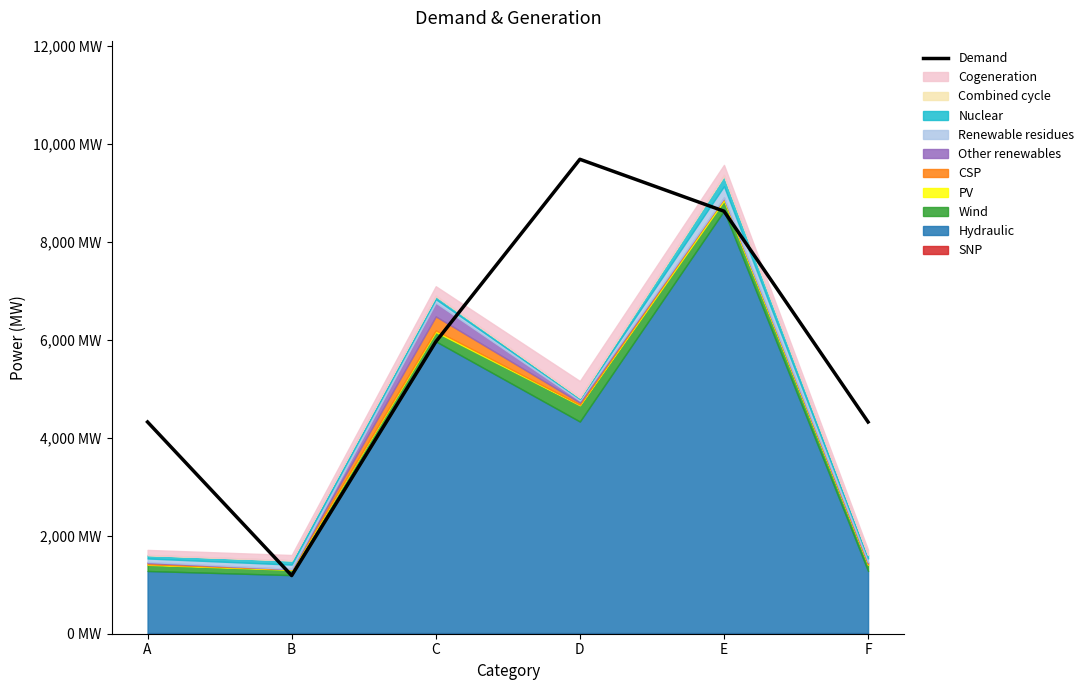

How many data points are above 5963?

2